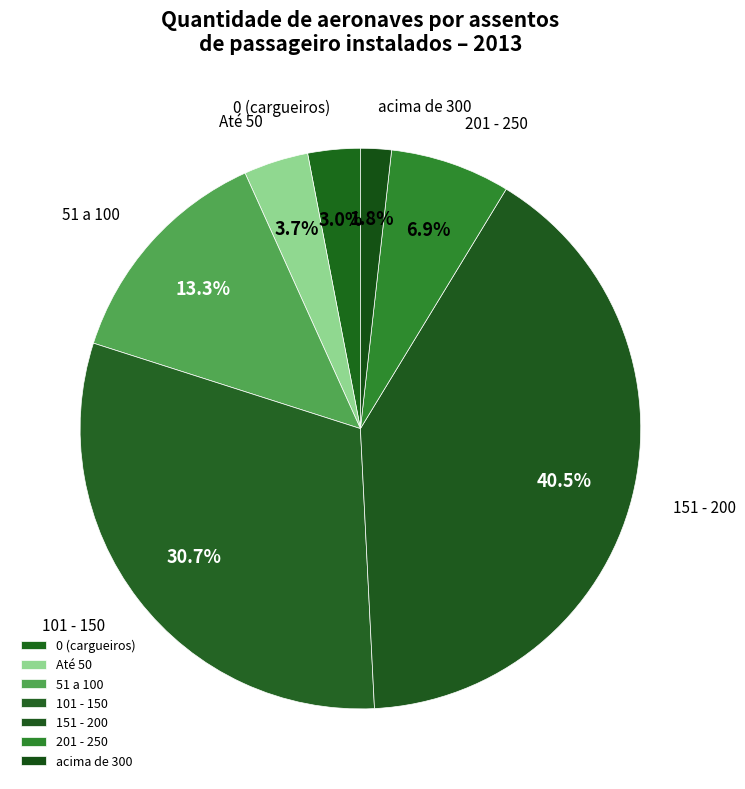

Is it true that 101 - 150 is 31% of the pie?

True